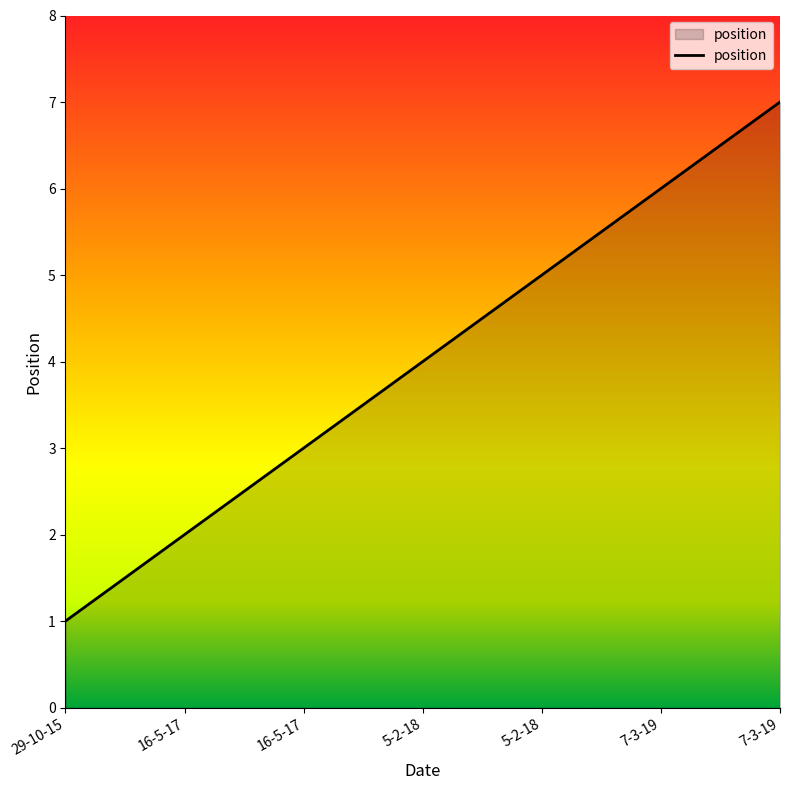

Count the number of categories in the chart.

7